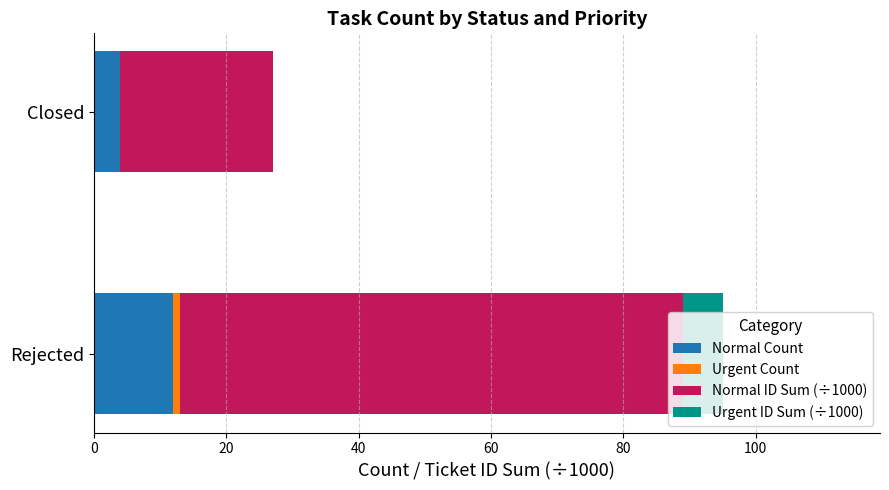

What is the total value across all series at Closed?

27